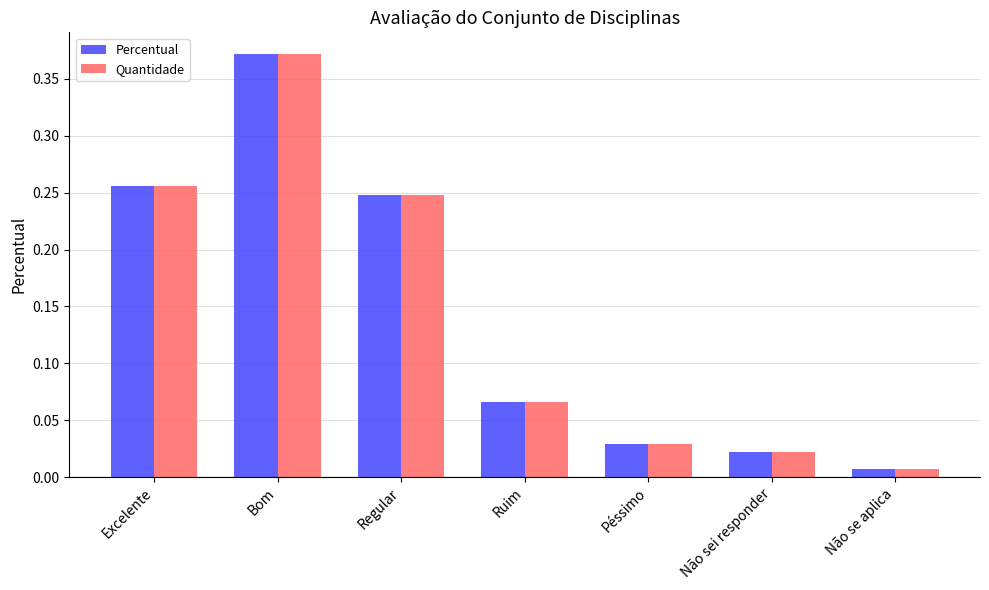

Where is Quantidade nearest to the value 0?

Não se aplica